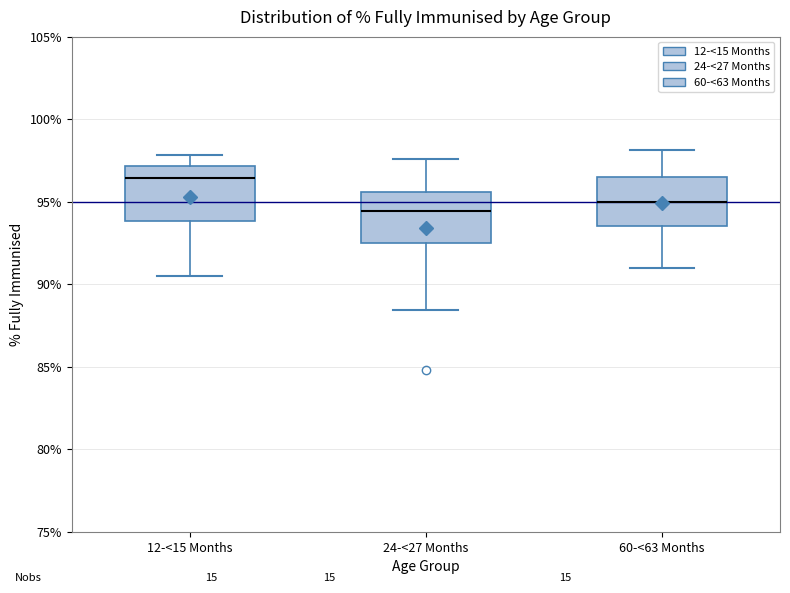

Reading left to right, read every box against the y-axis: the position of its median line, the range the box covers, and the ends of its whiskers. The values are not printed on the chart, so give them approximately, as read against the axis.

12-<15 Months: median 96.5, box 94.0 to 97.0, whiskers 90.5 to 98.0
24-<27 Months: median 94.5, box 92.5 to 95.5, whiskers 88.5 to 97.5
60-<63 Months: median 95.0, box 93.5 to 96.5, whiskers 91.0 to 98.0